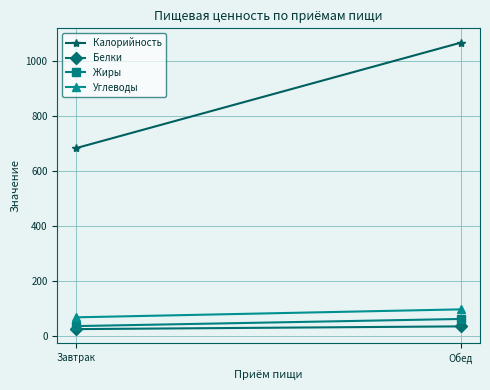

What position from the left is Обед?

2